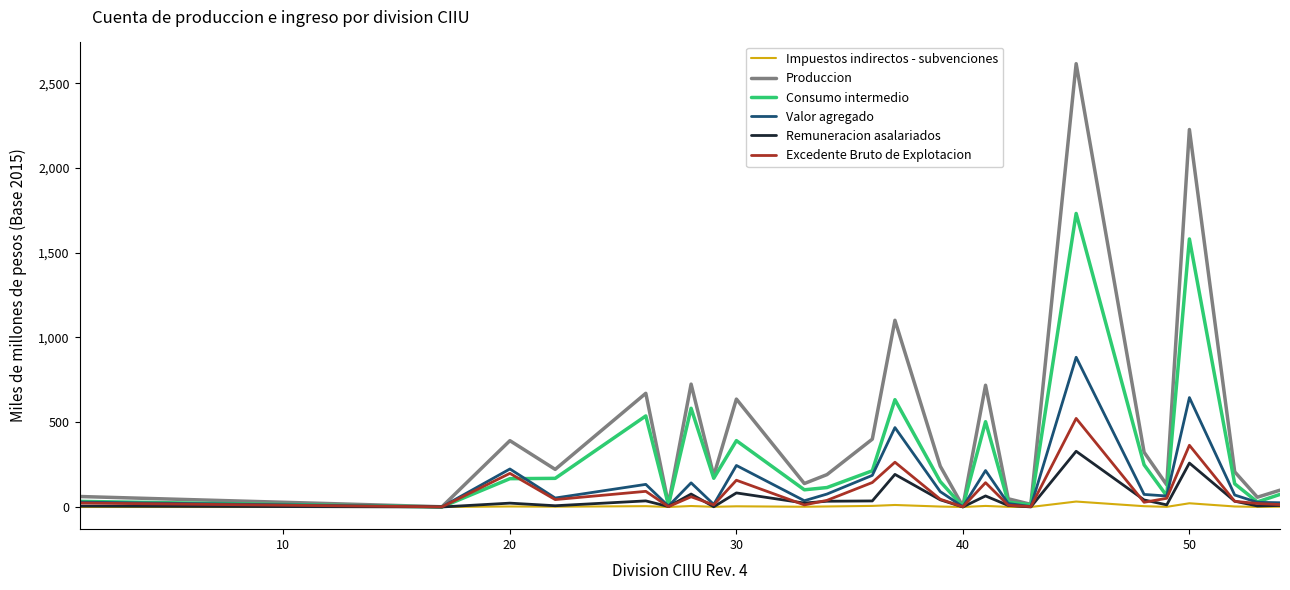

Which series has the widest spread of values?

Produccion